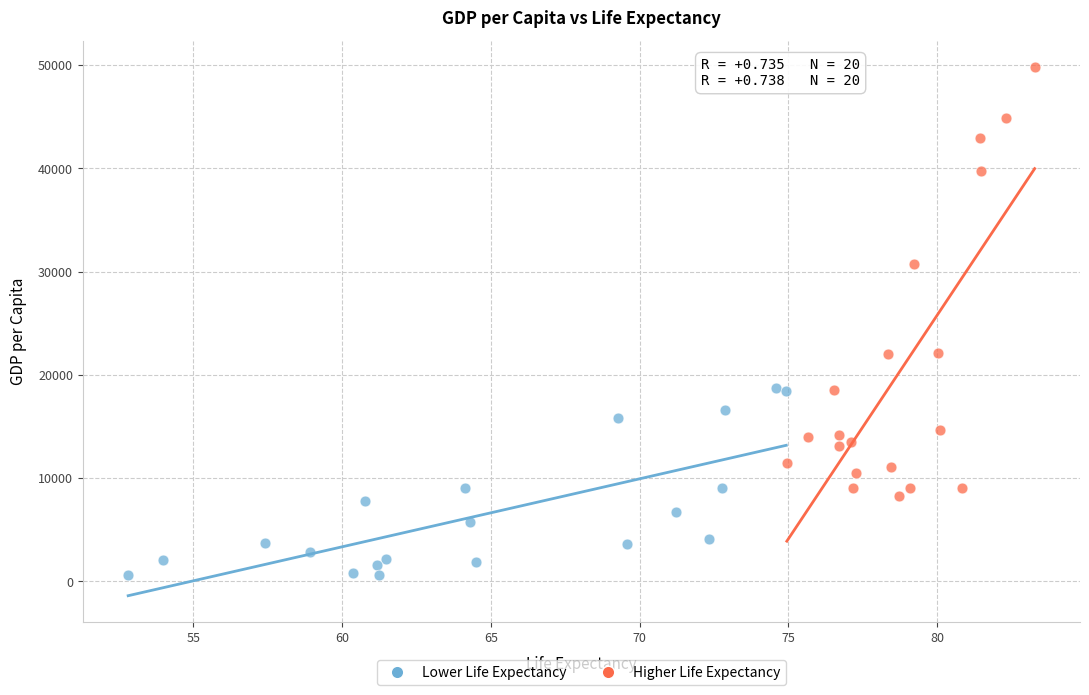

Which series reaches the minimum Y coordinate?

Lower Life Expectancy